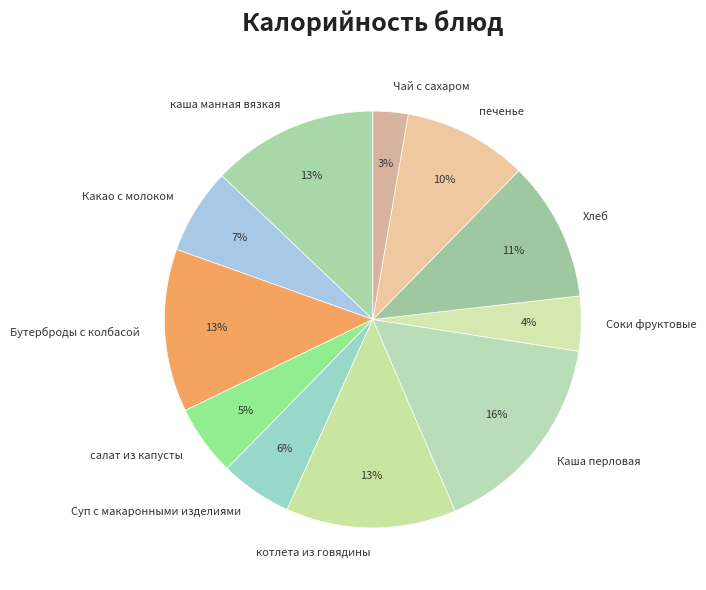

Combined, do Соки фруктовые and Чай с сахаром account for over 50%?

No